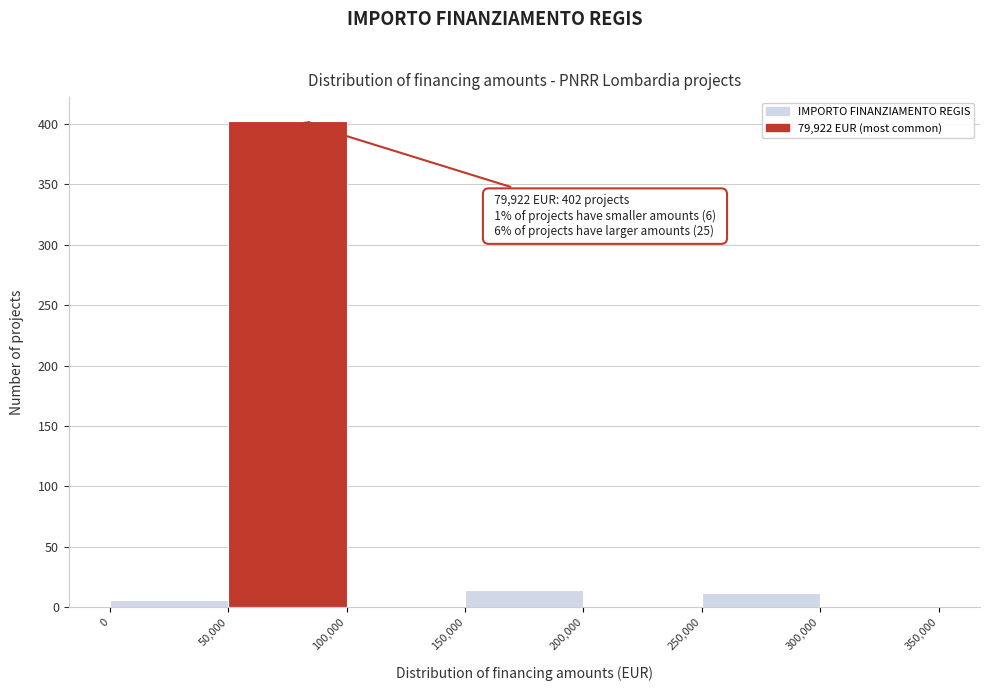

Over which range of the x-axis is the bar tallest?

50,000 to 100,000